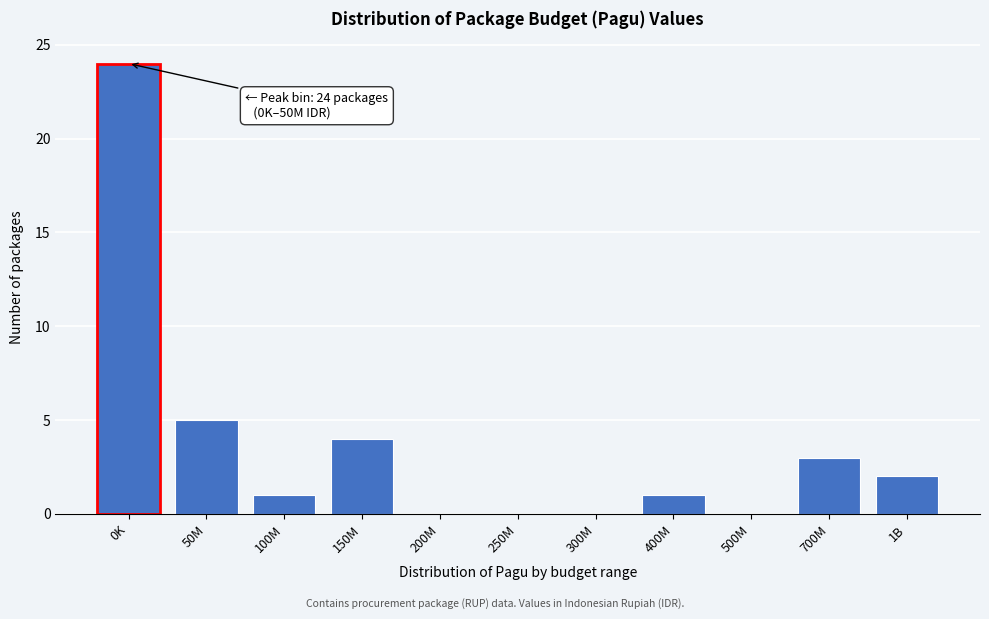

Reading left to right, what are all the values shown in this chart?

0K=24	50M=5	100M=1	150M=4	200M=0	250M=0	300M=0	400M=1	500M=0	700M=3	1B=2